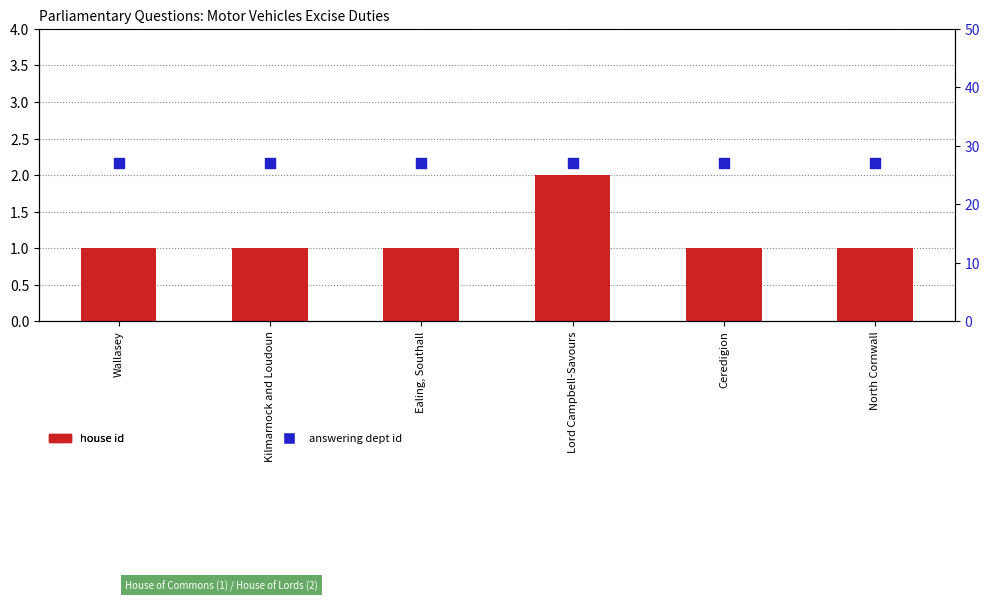

At which category is the sum across all series the highest?

Lord Campbell-Savours